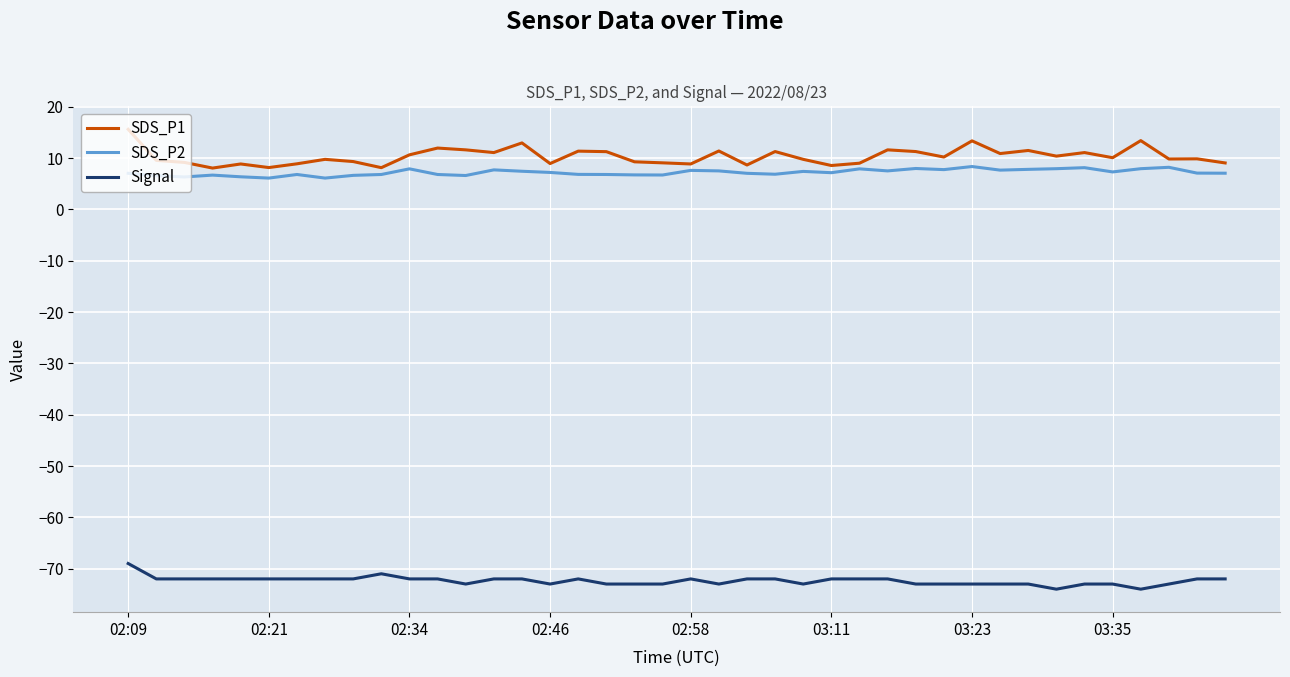

What is the greatest value displayed?

15.6